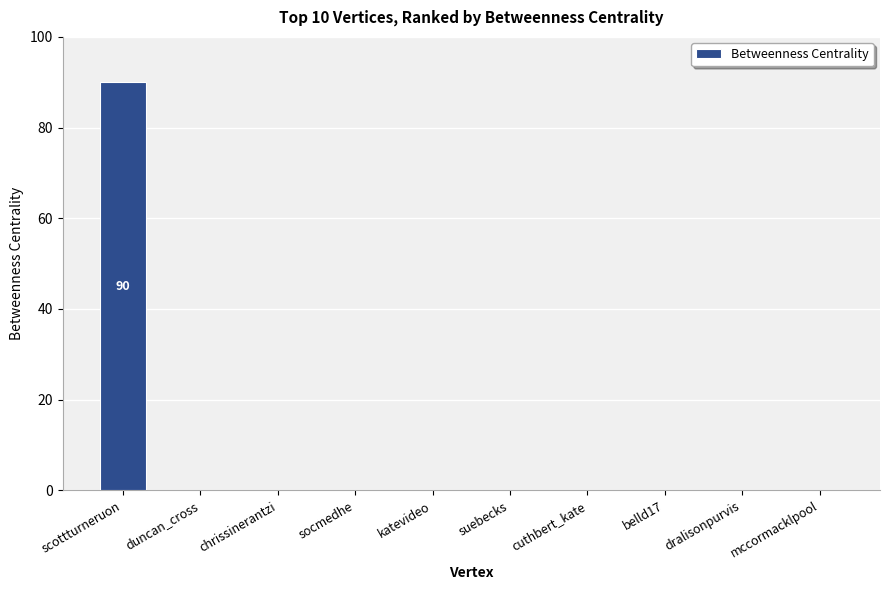

Reading left to right, extract all data points from this chart.

scottturneruon=90	duncan_cross=0	chrissinerantzi=0	socmedhe=0	katevideo=0	suebecks=0	cuthbert_kate=0	belld17=0	dralisonpurvis=0	mccormacklpool=0